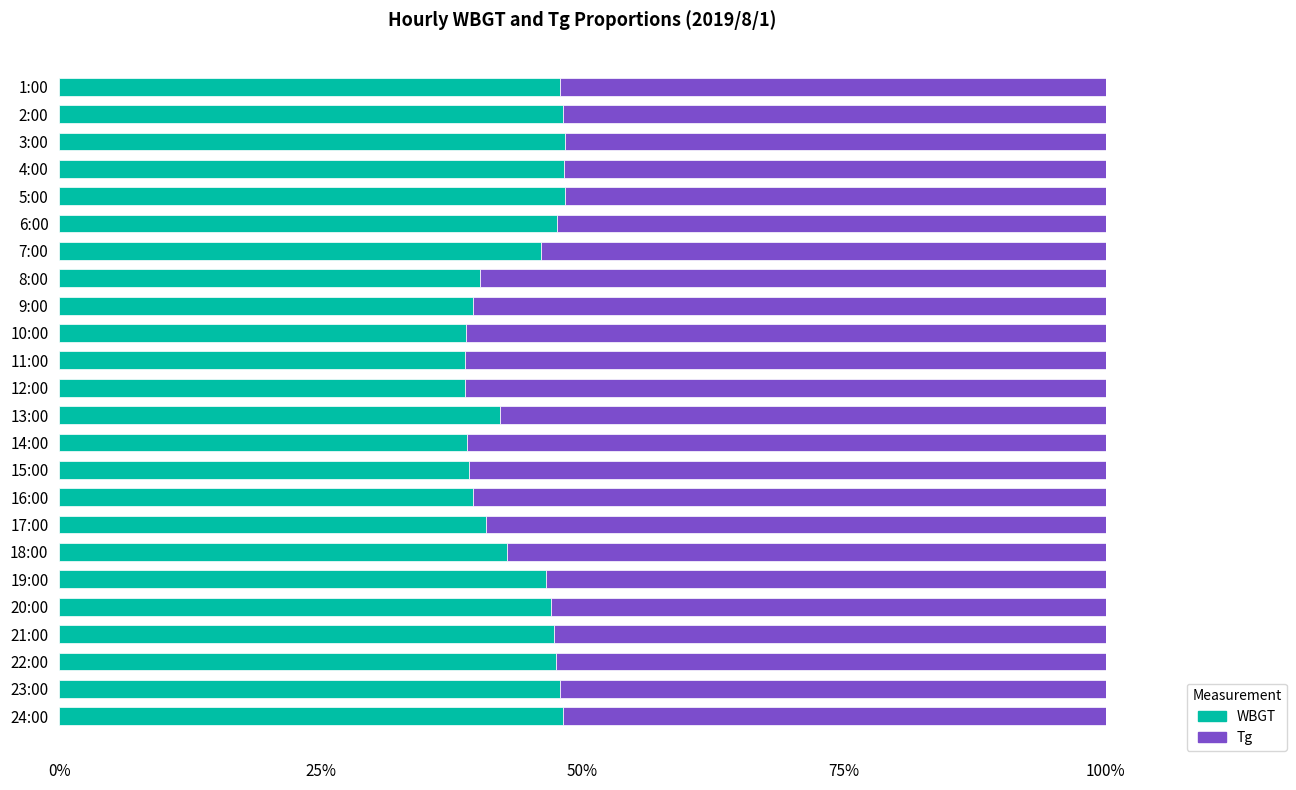

What is the sum of all WBGT values?

1057.9